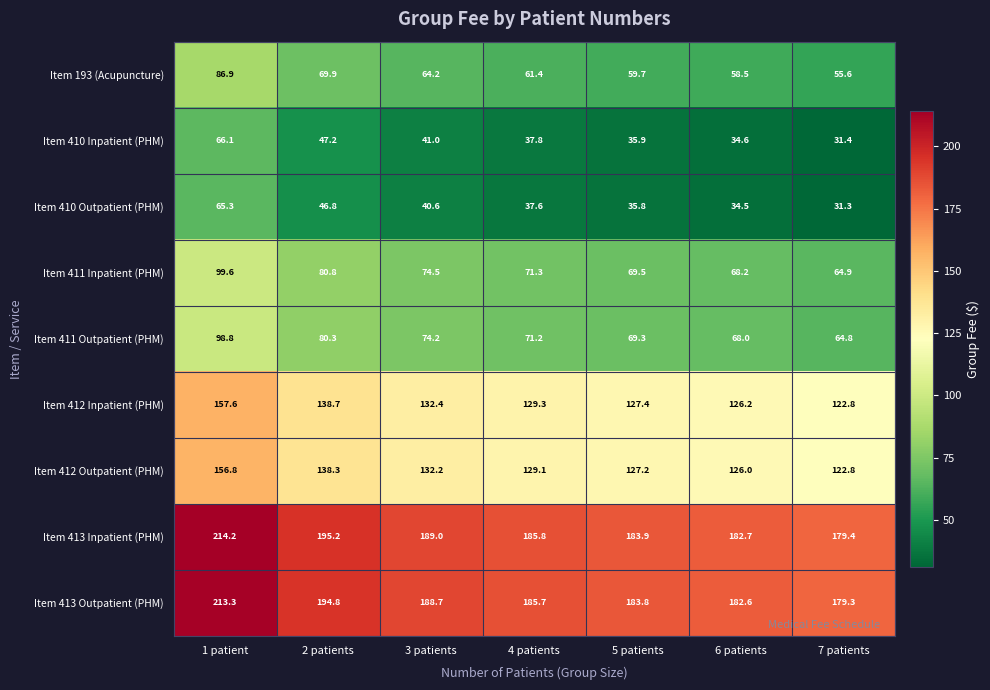

The value of Item 413 Outpatient (PHM) at 1 patient is 213.3. True or false?

True